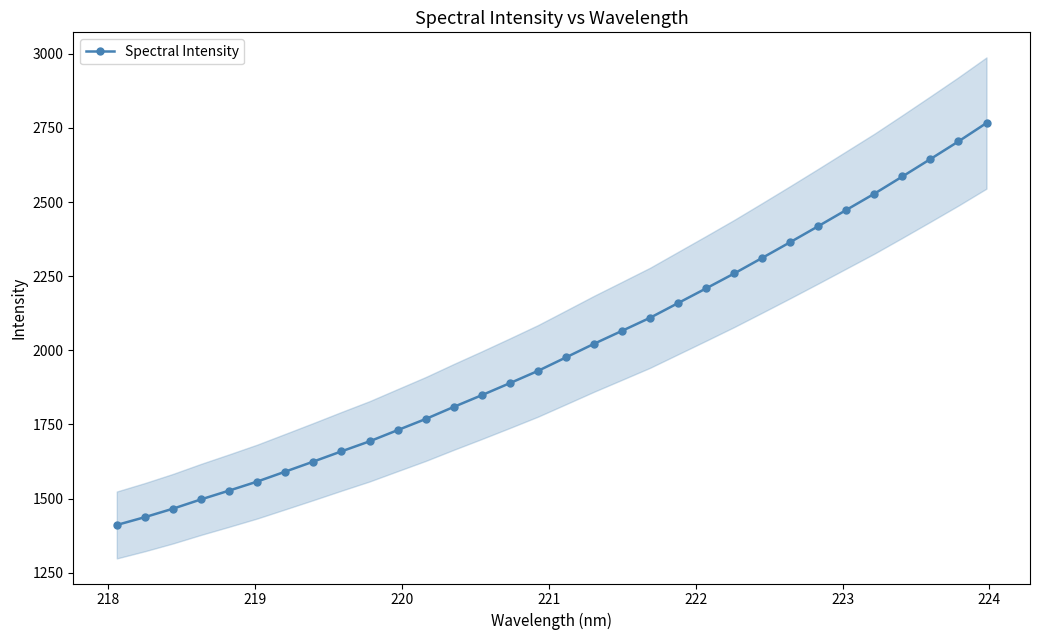

What is the difference between the maximum and minimum values?

1355.6